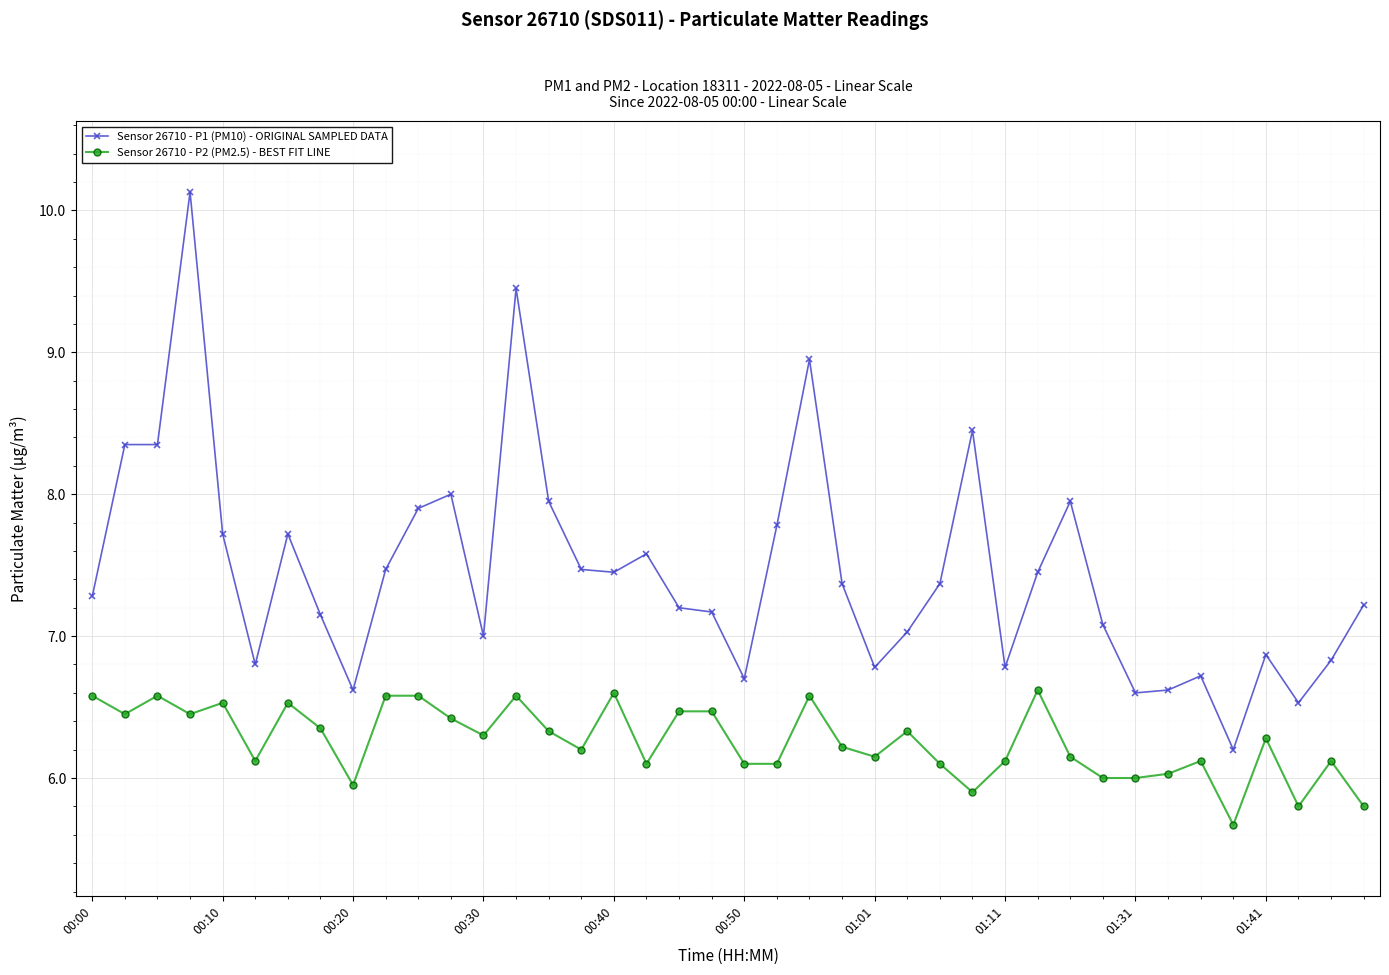

True or false: Sensor 26710 - P1 (PM10) - ORIGINAL SAMPLED DATA has more than 0 interior local peaks.

True